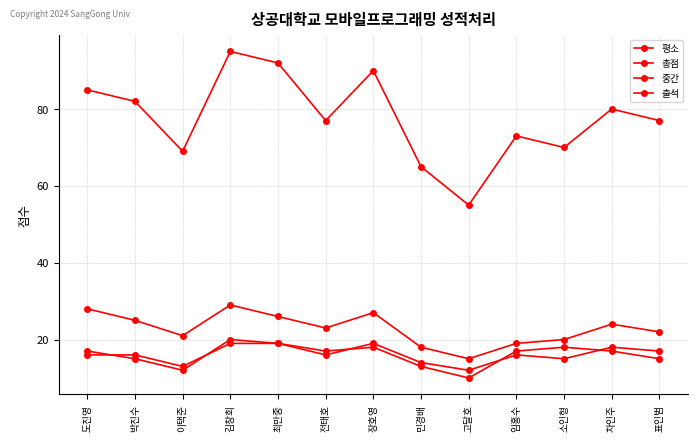

At which category does the chart reach its minimum across all series?

고달호